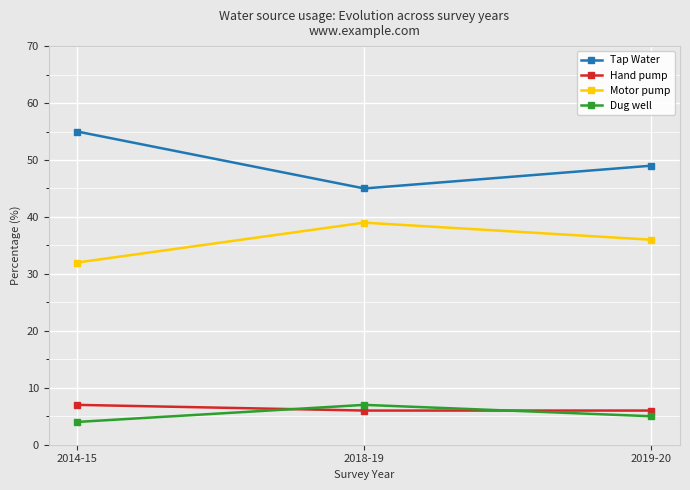

Reading right to left, list all the values displayed in this chart.

Tap Water: 49	45	55
Hand pump: 6	6	7
Motor pump: 36	39	32
Dug well: 5	7	4